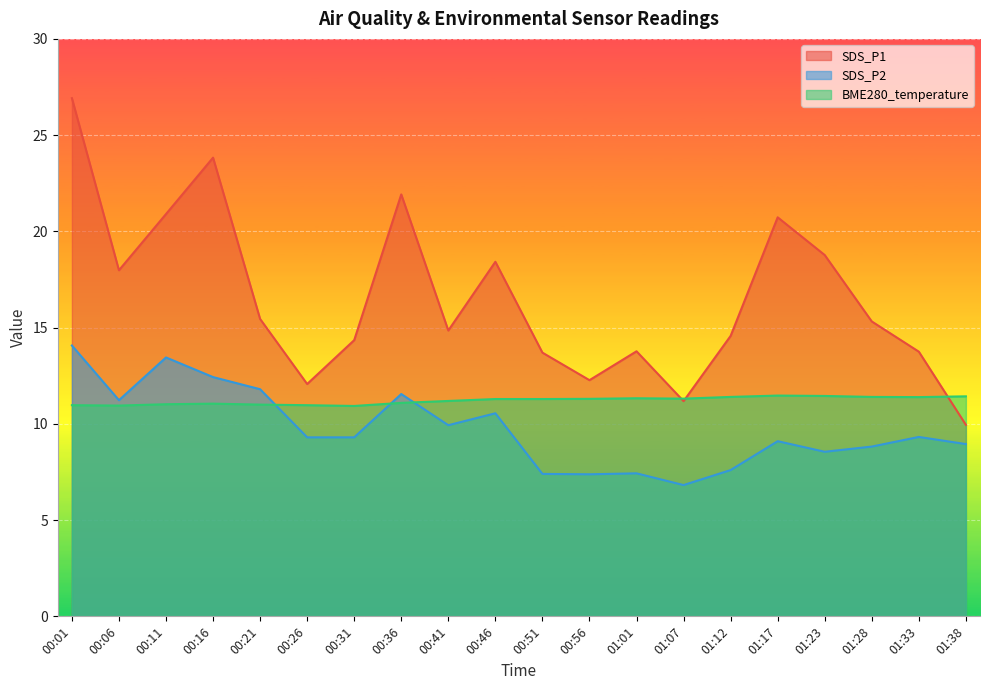

Is the value of SDS_P2 at 00:01 greater than the value of BME280_temperature at 00:31?

Yes